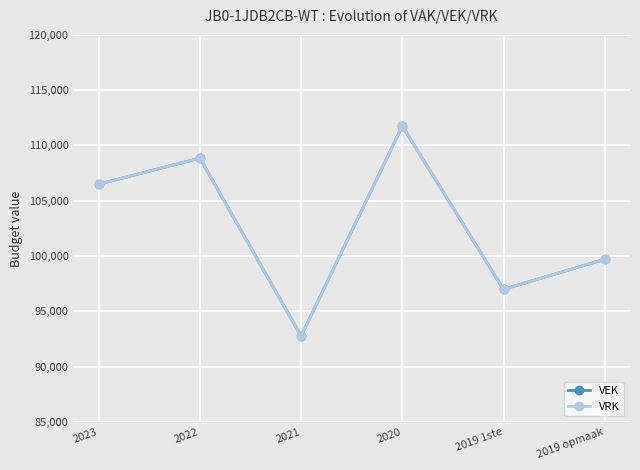

At which label is VRK closest to 102260?

2019 opmaak